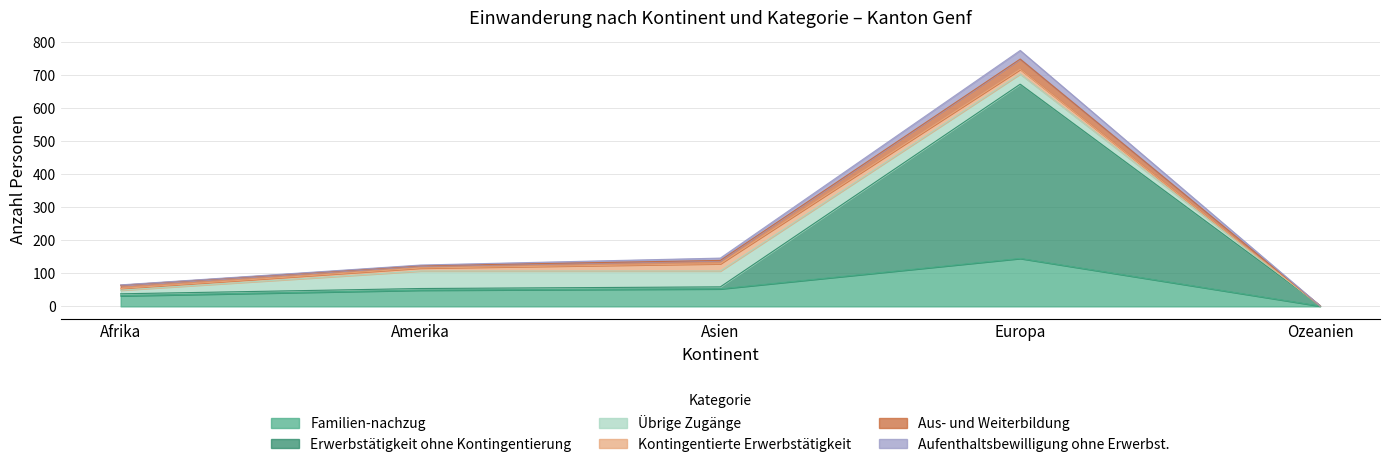

What is the label of the 2nd point from the left?

Amerika